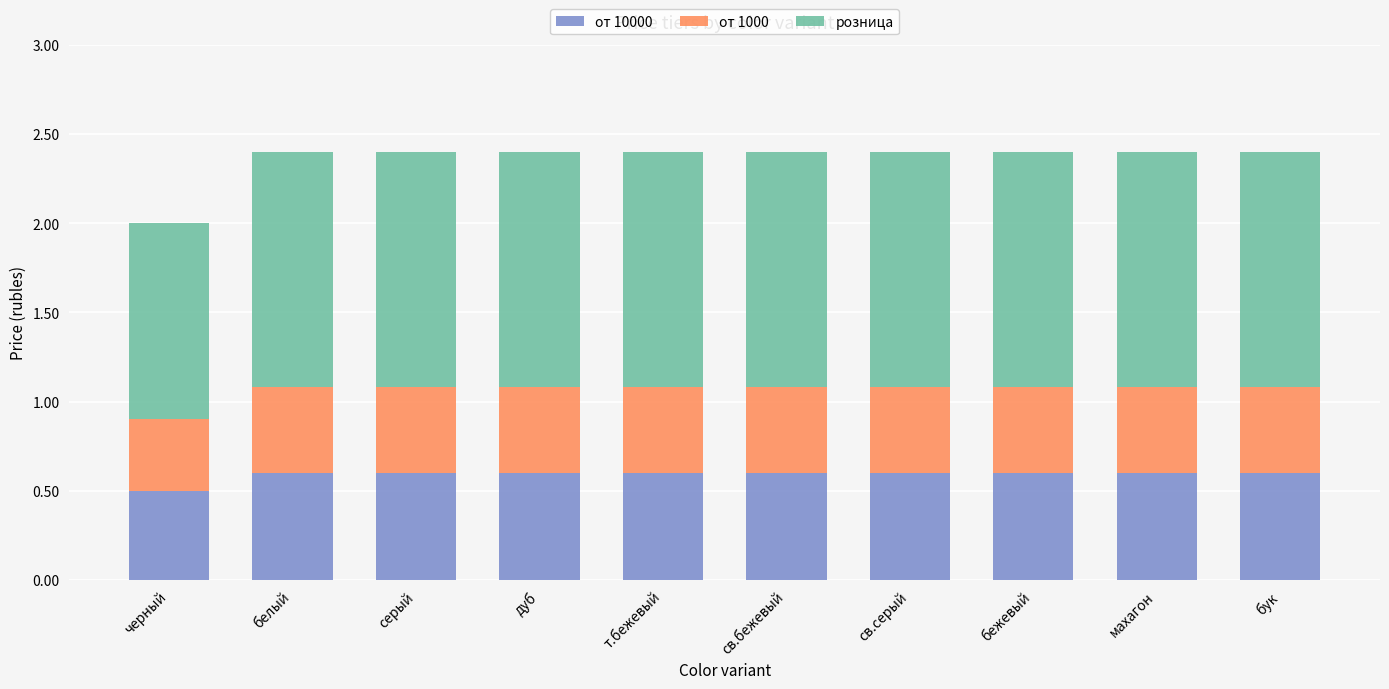

What is the total value across all series at бук?

2.4